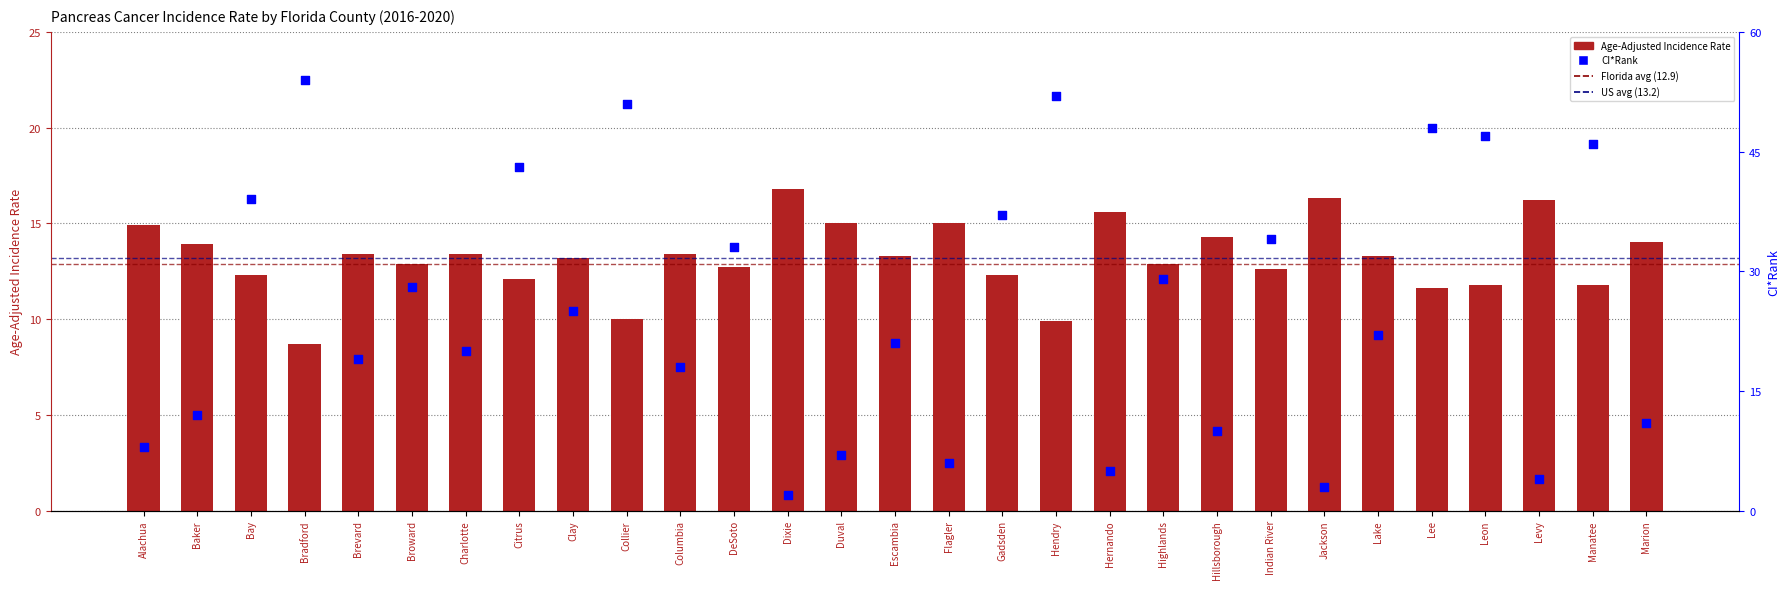

What is the change in value from Flagler to Indian River?

-2.4